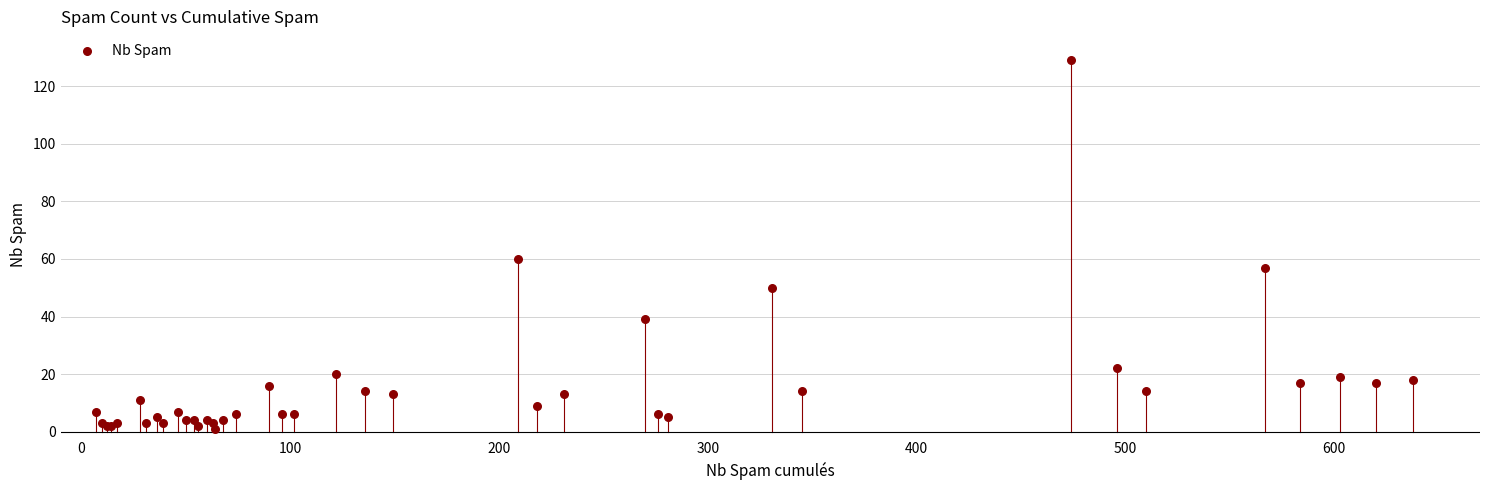

What Y value in the scatter plot is closest to 65?

60